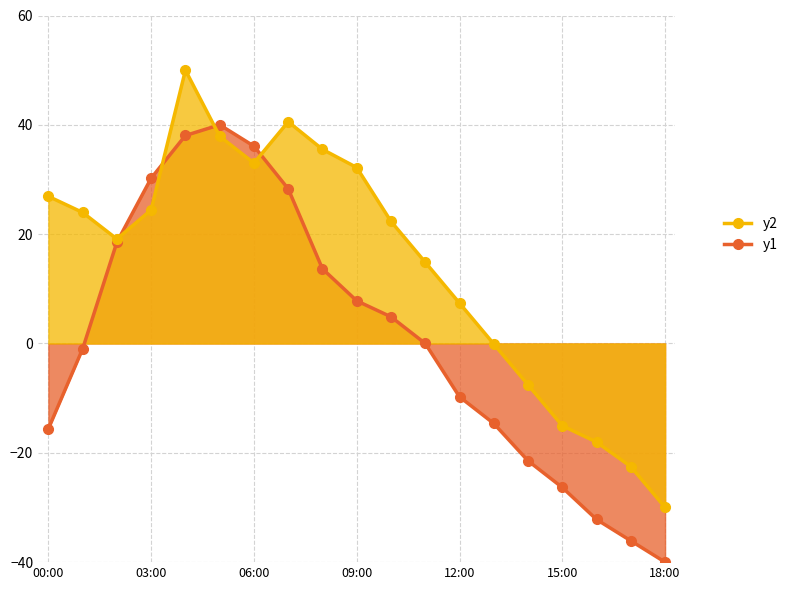

How many lines are shown in the chart?

2